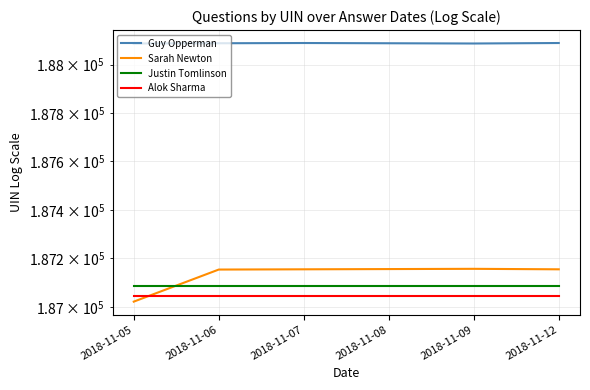

How many lines are shown in the chart?

4